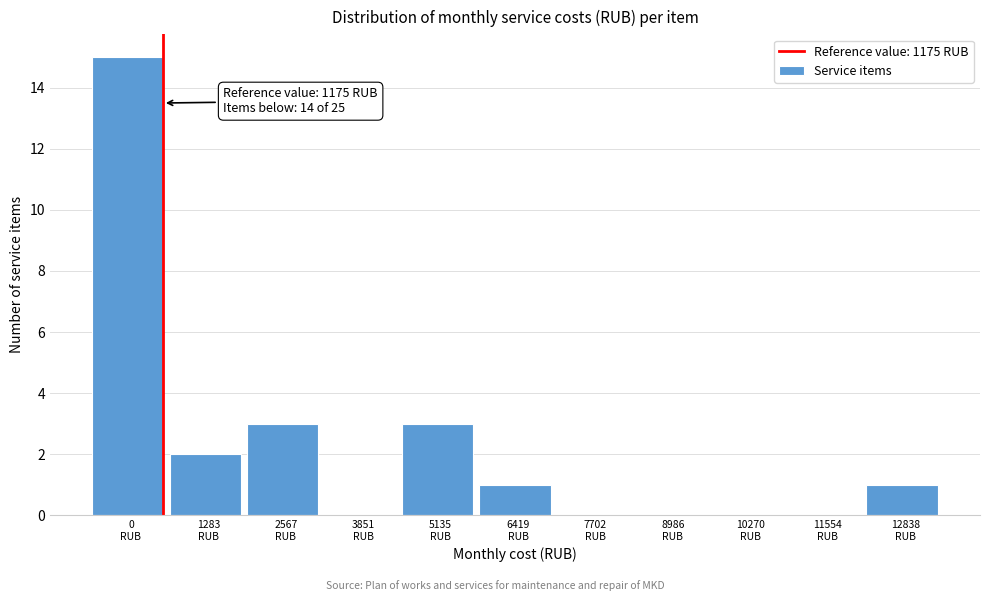

What is the sum of all values?

25